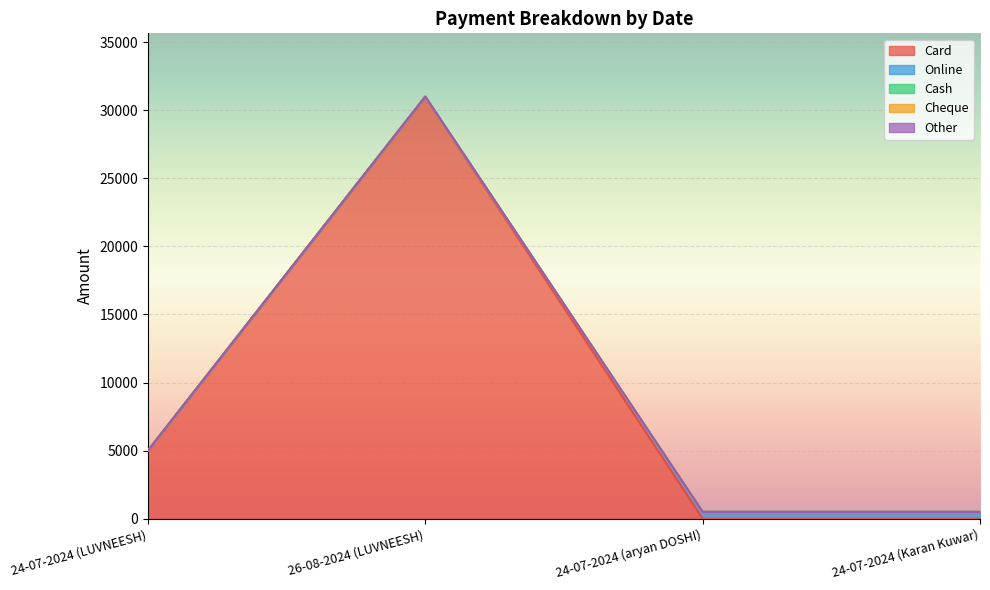

Which series has the largest total across all categories?

Card